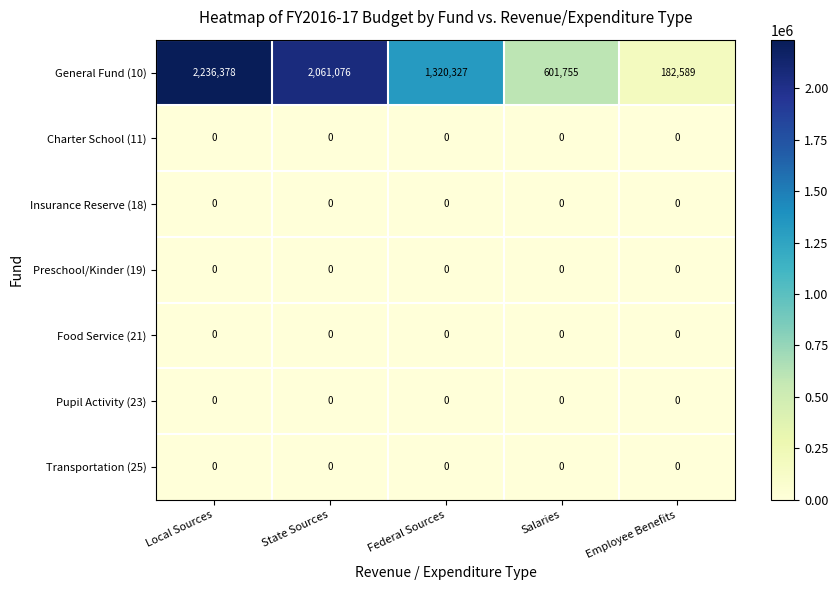

Rank the categories by General Fund (10) value from highest to lowest.

Local Sources, State Sources, Federal Sources, Salaries, Employee Benefits